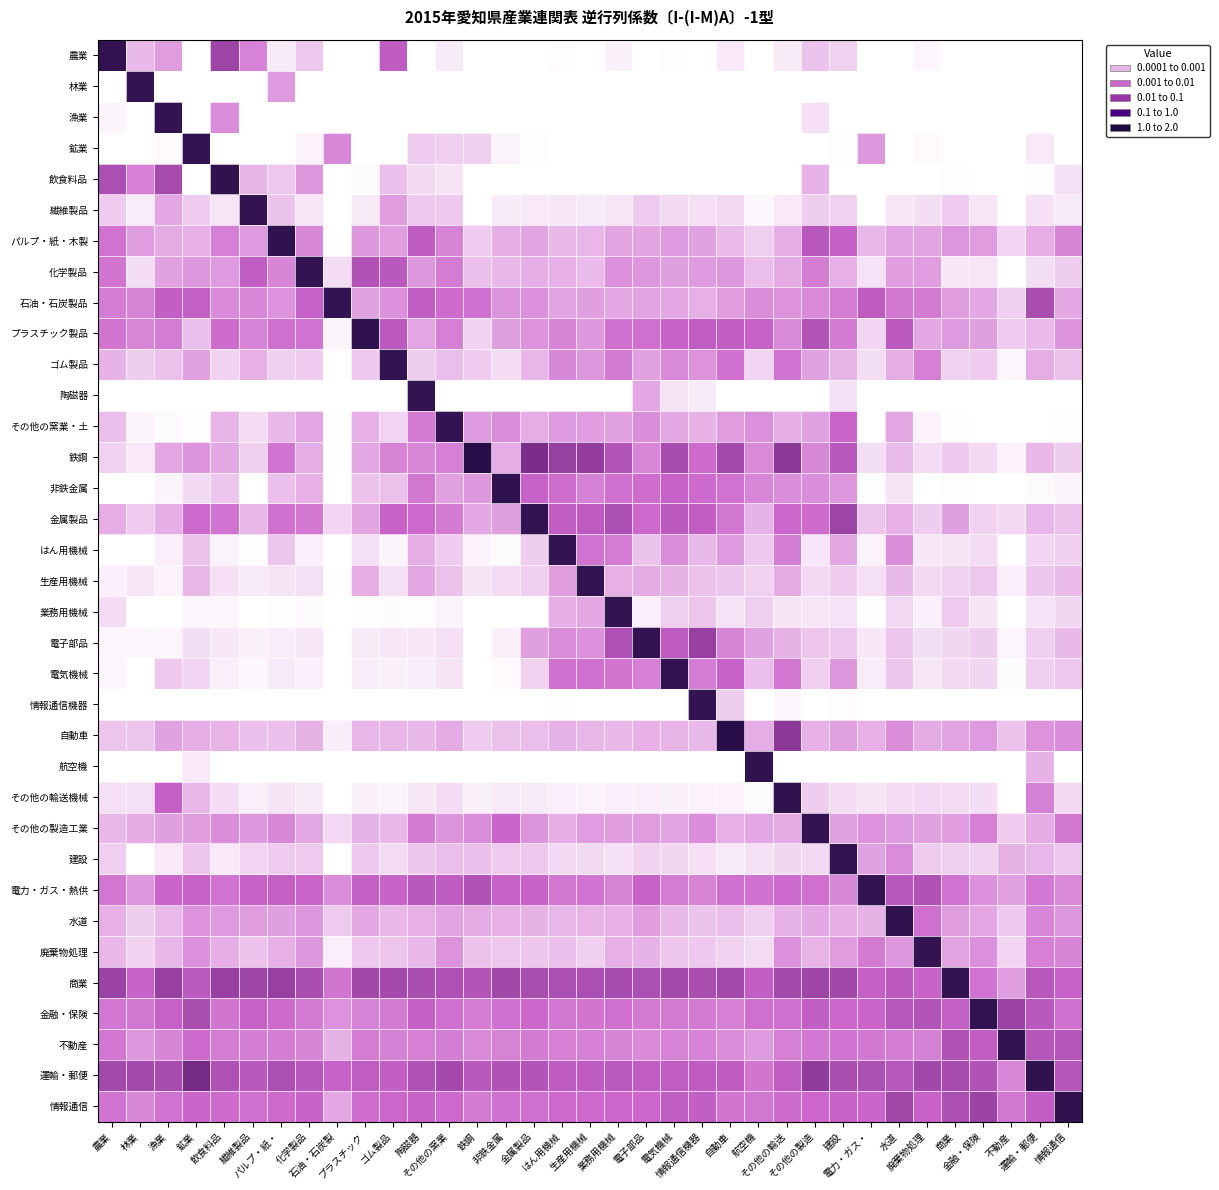

Reading right to left, extract all data points from this chart.

農業: 情報通信=0.0	運輸・郵便=0.0	不動産=0.0	金融・保険=0.0	商業=0.0	廃棄物処理=0.0	水道=0.0	電力・ガス・=0.0	建設=0.0	その他の製造=0.0	その他の輸送=0.0	航空機=0.0	自動車=0.0	情報通信機器=0.0	電気機械=0.0	電子部品=0.0	業務用機械=0.0	生産用機械=0.0	はん用機械=0.0	金属製品=0.0	非鉄金属=0.0	鉄鋼=0.0	その他の窯業=0.0	陶磁器=0.0	ゴム製品=0.0	プラスチック=0.0	石油・石炭製=0.0	化学製品=0.0	パルプ・紙・=0.0	繊維製品=0.0	飲食料品=0.1	鉱業=0.0	漁業=0.0	林業=0.0	農業=1.0
林業: 情報通信=0.0	運輸・郵便=0.0	不動産=0.0	金融・保険=0.0	商業=0.0	廃棄物処理=0.0	水道=0.0	電力・ガス・=0.0	建設=0.0	その他の製造=0.0	その他の輸送=0.0	航空機=0.0	自動車=0.0	情報通信機器=0.0	電気機械=0.0	電子部品=0.0	業務用機械=0.0	生産用機械=0.0	はん用機械=0.0	金属製品=0.0	非鉄金属=0.0	鉄鋼=0.0	その他の窯業=0.0	陶磁器=0.0	ゴム製品=0.0	プラスチック=0.0	石油・石炭製=0.0	化学製品=0.0	パルプ・紙・=0.0	繊維製品=0.0	飲食料品=0.0	鉱業=0.0	漁業=0.0	林業=1.0	農業=0.0
漁業: 情報通信=0.0	運輸・郵便=0.0	不動産=0.0	金融・保険=0.0	商業=0.0	廃棄物処理=0.0	水道=0.0	電力・ガス・=0.0	建設=0.0	その他の製造=0.0	その他の輸送=0.0	航空機=0.0	自動車=0.0	情報通信機器=0.0	電気機械=0.0	電子部品=0.0	業務用機械=0.0	生産用機械=0.0	はん用機械=0.0	金属製品=0.0	非鉄金属=0.0	鉄鋼=0.0	その他の窯業=0.0	陶磁器=0.0	ゴム製品=0.0	プラスチック=0.0	石油・石炭製=0.0	化学製品=0.0	パルプ・紙・=0.0	繊維製品=0.0	飲食料品=0.0	鉱業=0.0	漁業=1.0	林業=0.0	農業=0.0
鉱業: 情報通信=0.0	運輸・郵便=0.0	不動産=0.0	金融・保険=0.0	商業=0.0	廃棄物処理=0.0	水道=0.0	電力・ガス・=0.0	建設=0.0	その他の製造=0.0	その他の輸送=0.0	航空機=0.0	自動車=0.0	情報通信機器=0.0	電気機械=0.0	電子部品=0.0	業務用機械=0.0	生産用機械=0.0	はん用機械=0.0	金属製品=0.0	非鉄金属=0.0	鉄鋼=0.0	その他の窯業=0.0	陶磁器=0.0	ゴム製品=0.0	プラスチック=0.0	石油・石炭製=0.0	化学製品=0.0	パルプ・紙・=0.0	繊維製品=0.0	飲食料品=0.0	鉱業=1.0	漁業=0.0	林業=0.0	農業=0.0
飲食料品: 情報通信=0.0	運輸・郵便=0.0	不動産=0.0	金融・保険=0.0	商業=0.0	廃棄物処理=0.0	水道=0.0	電力・ガス・=0.0	建設=0.0	その他の製造=0.0	その他の輸送=0.0	航空機=0.0	自動車=0.0	情報通信機器=0.0	電気機械=0.0	電子部品=0.0	業務用機械=0.0	生産用機械=0.0	はん用機械=0.0	金属製品=0.0	非鉄金属=0.0	鉄鋼=0.0	その他の窯業=0.0	陶磁器=0.0	ゴム製品=0.0	プラスチック=0.0	石油・石炭製=0.0	化学製品=0.0	パルプ・紙・=0.0	繊維製品=0.0	飲食料品=1.1	鉱業=0.0	漁業=0.0	林業=0.0	農業=0.0
繊維製品: 情報通信=0.0	運輸・郵便=0.0	不動産=0.0	金融・保険=0.0	商業=0.0	廃棄物処理=0.0	水道=0.0	電力・ガス・=0.0	建設=0.0	その他の製造=0.0	その他の輸送=0.0	航空機=0.0	自動車=0.0	情報通信機器=0.0	電気機械=0.0	電子部品=0.0	業務用機械=0.0	生産用機械=0.0	はん用機械=0.0	金属製品=0.0	非鉄金属=0.0	鉄鋼=0.0	その他の窯業=0.0	陶磁器=0.0	ゴム製品=0.0	プラスチック=0.0	石油・石炭製=0.0	化学製品=0.0	パルプ・紙・=0.0	繊維製品=1.0	飲食料品=0.0	鉱業=0.0	漁業=0.0	林業=0.0	農業=0.0
パルプ・紙・木製: 情報通信=0.0	運輸・郵便=0.0	不動産=0.0	金融・保険=0.0	商業=0.0	廃棄物処理=0.0	水道=0.0	電力・ガス・=0.0	建設=0.0	その他の製造=0.0	その他の輸送=0.0	航空機=0.0	自動車=0.0	情報通信機器=0.0	電気機械=0.0	電子部品=0.0	業務用機械=0.0	生産用機械=0.0	はん用機械=0.0	金属製品=0.0	非鉄金属=0.0	鉄鋼=0.0	その他の窯業=0.0	陶磁器=0.0	ゴム製品=0.0	プラスチック=0.0	石油・石炭製=0.0	化学製品=0.0	パルプ・紙・=1.1	繊維製品=0.0	飲食料品=0.0	鉱業=0.0	漁業=0.0	林業=0.0	農業=0.0
化学製品: 情報通信=0.0	運輸・郵便=0.0	不動産=0.0	金融・保険=0.0	商業=0.0	廃棄物処理=0.0	水道=0.0	電力・ガス・=0.0	建設=0.0	その他の製造=0.0	その他の輸送=0.0	航空機=0.0	自動車=0.0	情報通信機器=0.0	電気機械=0.0	電子部品=0.0	業務用機械=0.0	生産用機械=0.0	はん用機械=0.0	金属製品=0.0	非鉄金属=0.0	鉄鋼=0.0	その他の窯業=0.0	陶磁器=0.0	ゴム製品=0.0	プラスチック=0.0	石油・石炭製=0.0	化学製品=1.1	パルプ・紙・=0.0	繊維製品=0.0	飲食料品=0.0	鉱業=0.0	漁業=0.0	林業=0.0	農業=0.0
石油・石炭製品: 情報通信=0.0	運輸・郵便=0.0	不動産=0.0	金融・保険=0.0	商業=0.0	廃棄物処理=0.0	水道=0.0	電力・ガス・=0.0	建設=0.0	その他の製造=0.0	その他の輸送=0.0	航空機=0.0	自動車=0.0	情報通信機器=0.0	電気機械=0.0	電子部品=0.0	業務用機械=0.0	生産用機械=0.0	はん用機械=0.0	金属製品=0.0	非鉄金属=0.0	鉄鋼=0.0	その他の窯業=0.0	陶磁器=0.0	ゴム製品=0.0	プラスチック=0.0	石油・石炭製=1.0	化学製品=0.0	パルプ・紙・=0.0	繊維製品=0.0	飲食料品=0.0	鉱業=0.0	漁業=0.0	林業=0.0	農業=0.0
プラスチック製品: 情報通信=0.0	運輸・郵便=0.0	不動産=0.0	金融・保険=0.0	商業=0.0	廃棄物処理=0.0	水道=0.0	電力・ガス・=0.0	建設=0.0	その他の製造=0.0	その他の輸送=0.0	航空機=0.0	自動車=0.0	情報通信機器=0.0	電気機械=0.0	電子部品=0.0	業務用機械=0.0	生産用機械=0.0	はん用機械=0.0	金属製品=0.0	非鉄金属=0.0	鉄鋼=0.0	その他の窯業=0.0	陶磁器=0.0	ゴム製品=0.0	プラスチック=1.1	石油・石炭製=0.0	化学製品=0.0	パルプ・紙・=0.0	繊維製品=0.0	飲食料品=0.0	鉱業=0.0	漁業=0.0	林業=0.0	農業=0.0
ゴム製品: 情報通信=0.0	運輸・郵便=0.0	不動産=0.0	金融・保険=0.0	商業=0.0	廃棄物処理=0.0	水道=0.0	電力・ガス・=0.0	建設=0.0	その他の製造=0.0	その他の輸送=0.0	航空機=0.0	自動車=0.0	情報通信機器=0.0	電気機械=0.0	電子部品=0.0	業務用機械=0.0	生産用機械=0.0	はん用機械=0.0	金属製品=0.0	非鉄金属=0.0	鉄鋼=0.0	その他の窯業=0.0	陶磁器=0.0	ゴム製品=1.0	プラスチック=0.0	石油・石炭製=0.0	化学製品=0.0	パルプ・紙・=0.0	繊維製品=0.0	飲食料品=0.0	鉱業=0.0	漁業=0.0	林業=0.0	農業=0.0
陶磁器: 情報通信=0.0	運輸・郵便=0.0	不動産=0.0	金融・保険=0.0	商業=0.0	廃棄物処理=0.0	水道=0.0	電力・ガス・=0.0	建設=0.0	その他の製造=0.0	その他の輸送=0.0	航空機=0.0	自動車=0.0	情報通信機器=0.0	電気機械=0.0	電子部品=0.0	業務用機械=0.0	生産用機械=0.0	はん用機械=0.0	金属製品=0.0	非鉄金属=0.0	鉄鋼=0.0	その他の窯業=0.0	陶磁器=1.0	ゴム製品=0.0	プラスチック=0.0	石油・石炭製=0.0	化学製品=0.0	パルプ・紙・=0.0	繊維製品=0.0	飲食料品=0.0	鉱業=0.0	漁業=0.0	林業=0.0	農業=0.0
その他の窯業・土: 情報通信=0.0	運輸・郵便=0.0	不動産=0.0	金融・保険=0.0	商業=0.0	廃棄物処理=0.0	水道=0.0	電力・ガス・=0.0	建設=0.0	その他の製造=0.0	その他の輸送=0.0	航空機=0.0	自動車=0.0	情報通信機器=0.0	電気機械=0.0	電子部品=0.0	業務用機械=0.0	生産用機械=0.0	はん用機械=0.0	金属製品=0.0	非鉄金属=0.0	鉄鋼=0.0	その他の窯業=1.0	陶磁器=0.0	ゴム製品=0.0	プラスチック=0.0	石油・石炭製=0.0	化学製品=0.0	パルプ・紙・=0.0	繊維製品=0.0	飲食料品=0.0	鉱業=0.0	漁業=0.0	林業=0.0	農業=0.0
鉄鋼: 情報通信=0.0	運輸・郵便=0.0	不動産=0.0	金融・保険=0.0	商業=0.0	廃棄物処理=0.0	水道=0.0	電力・ガス・=0.0	建設=0.0	その他の製造=0.0	その他の輸送=0.1	航空機=0.0	自動車=0.0	情報通信機器=0.0	電気機械=0.0	電子部品=0.0	業務用機械=0.0	生産用機械=0.1	はん用機械=0.1	金属製品=0.2	非鉄金属=0.0	鉄鋼=1.4	その他の窯業=0.0	陶磁器=0.0	ゴム製品=0.0	プラスチック=0.0	石油・石炭製=0.0	化学製品=0.0	パルプ・紙・=0.0	繊維製品=0.0	飲食料品=0.0	鉱業=0.0	漁業=0.0	林業=0.0	農業=0.0
非鉄金属: 情報通信=0.0	運輸・郵便=0.0	不動産=0.0	金融・保険=0.0	商業=0.0	廃棄物処理=0.0	水道=0.0	電力・ガス・=0.0	建設=0.0	その他の製造=0.0	その他の輸送=0.0	航空機=0.0	自動車=0.0	情報通信機器=0.0	電気機械=0.0	電子部品=0.0	業務用機械=0.0	生産用機械=0.0	はん用機械=0.0	金属製品=0.0	非鉄金属=1.1	鉄鋼=0.0	その他の窯業=0.0	陶磁器=0.0	ゴム製品=0.0	プラスチック=0.0	石油・石炭製=0.0	化学製品=0.0	パルプ・紙・=0.0	繊維製品=0.0	飲食料品=0.0	鉱業=0.0	漁業=0.0	林業=0.0	農業=0.0
金属製品: 情報通信=0.0	運輸・郵便=0.0	不動産=0.0	金融・保険=0.0	商業=0.0	廃棄物処理=0.0	水道=0.0	電力・ガス・=0.0	建設=0.1	その他の製造=0.0	その他の輸送=0.0	航空機=0.0	自動車=0.0	情報通信機器=0.0	電気機械=0.0	電子部品=0.0	業務用機械=0.0	生産用機械=0.0	はん用機械=0.0	金属製品=1.1	非鉄金属=0.0	鉄鋼=0.0	その他の窯業=0.0	陶磁器=0.0	ゴム製品=0.0	プラスチック=0.0	石油・石炭製=0.0	化学製品=0.0	パルプ・紙・=0.0	繊維製品=0.0	飲食料品=0.0	鉱業=0.0	漁業=0.0	林業=0.0	農業=0.0
はん用機械: 情報通信=0.0	運輸・郵便=0.0	不動産=0.0	金融・保険=0.0	商業=0.0	廃棄物処理=0.0	水道=0.0	電力・ガス・=0.0	建設=0.0	その他の製造=0.0	その他の輸送=0.0	航空機=0.0	自動車=0.0	情報通信機器=0.0	電気機械=0.0	電子部品=0.0	業務用機械=0.0	生産用機械=0.0	はん用機械=1.0	金属製品=0.0	非鉄金属=0.0	鉄鋼=0.0	その他の窯業=0.0	陶磁器=0.0	ゴム製品=0.0	プラスチック=0.0	石油・石炭製=0.0	化学製品=0.0	パルプ・紙・=0.0	繊維製品=0.0	飲食料品=0.0	鉱業=0.0	漁業=0.0	林業=0.0	農業=0.0
生産用機械: 情報通信=0.0	運輸・郵便=0.0	不動産=0.0	金融・保険=0.0	商業=0.0	廃棄物処理=0.0	水道=0.0	電力・ガス・=0.0	建設=0.0	その他の製造=0.0	その他の輸送=0.0	航空機=0.0	自動車=0.0	情報通信機器=0.0	電気機械=0.0	電子部品=0.0	業務用機械=0.0	生産用機械=1.0	はん用機械=0.0	金属製品=0.0	非鉄金属=0.0	鉄鋼=0.0	その他の窯業=0.0	陶磁器=0.0	ゴム製品=0.0	プラスチック=0.0	石油・石炭製=0.0	化学製品=0.0	パルプ・紙・=0.0	繊維製品=0.0	飲食料品=0.0	鉱業=0.0	漁業=0.0	林業=0.0	農業=0.0
業務用機械: 情報通信=0.0	運輸・郵便=0.0	不動産=0.0	金融・保険=0.0	商業=0.0	廃棄物処理=0.0	水道=0.0	電力・ガス・=0.0	建設=0.0	その他の製造=0.0	その他の輸送=0.0	航空機=0.0	自動車=0.0	情報通信機器=0.0	電気機械=0.0	電子部品=0.0	業務用機械=1.0	生産用機械=0.0	はん用機械=0.0	金属製品=0.0	非鉄金属=0.0	鉄鋼=0.0	その他の窯業=0.0	陶磁器=0.0	ゴム製品=0.0	プラスチック=0.0	石油・石炭製=0.0	化学製品=0.0	パルプ・紙・=0.0	繊維製品=0.0	飲食料品=0.0	鉱業=0.0	漁業=0.0	林業=0.0	農業=0.0
電子部品: 情報通信=0.0	運輸・郵便=0.0	不動産=0.0	金融・保険=0.0	商業=0.0	廃棄物処理=0.0	水道=0.0	電力・ガス・=0.0	建設=0.0	その他の製造=0.0	その他の輸送=0.0	航空機=0.0	自動車=0.0	情報通信機器=0.1	電気機械=0.0	電子部品=1.1	業務用機械=0.0	生産用機械=0.0	はん用機械=0.0	金属製品=0.0	非鉄金属=0.0	鉄鋼=0.0	その他の窯業=0.0	陶磁器=0.0	ゴム製品=0.0	プラスチック=0.0	石油・石炭製=0.0	化学製品=0.0	パルプ・紙・=0.0	繊維製品=0.0	飲食料品=0.0	鉱業=0.0	漁業=0.0	林業=0.0	農業=0.0
電気機械: 情報通信=0.0	運輸・郵便=0.0	不動産=0.0	金融・保険=0.0	商業=0.0	廃棄物処理=0.0	水道=0.0	電力・ガス・=0.0	建設=0.0	その他の製造=0.0	その他の輸送=0.0	航空機=0.0	自動車=0.0	情報通信機器=0.0	電気機械=1.1	電子部品=0.0	業務用機械=0.0	生産用機械=0.0	はん用機械=0.0	金属製品=0.0	非鉄金属=0.0	鉄鋼=0.0	その他の窯業=0.0	陶磁器=0.0	ゴム製品=0.0	プラスチック=0.0	石油・石炭製=0.0	化学製品=0.0	パルプ・紙・=0.0	繊維製品=0.0	飲食料品=0.0	鉱業=0.0	漁業=0.0	林業=0.0	農業=0.0
情報通信機器: 情報通信=0.0	運輸・郵便=0.0	不動産=0.0	金融・保険=0.0	商業=0.0	廃棄物処理=0.0	水道=0.0	電力・ガス・=0.0	建設=0.0	その他の製造=0.0	その他の輸送=0.0	航空機=0.0	自動車=0.0	情報通信機器=1.0	電気機械=0.0	電子部品=0.0	業務用機械=0.0	生産用機械=0.0	はん用機械=0.0	金属製品=0.0	非鉄金属=0.0	鉄鋼=0.0	その他の窯業=0.0	陶磁器=0.0	ゴム製品=0.0	プラスチック=0.0	石油・石炭製=0.0	化学製品=0.0	パルプ・紙・=0.0	繊維製品=0.0	飲食料品=0.0	鉱業=0.0	漁業=0.0	林業=0.0	農業=0.0
自動車: 情報通信=0.0	運輸・郵便=0.0	不動産=0.0	金融・保険=0.0	商業=0.0	廃棄物処理=0.0	水道=0.0	電力・ガス・=0.0	建設=0.0	その他の製造=0.0	その他の輸送=0.1	航空機=0.0	自動車=1.4	情報通信機器=0.0	電気機械=0.0	電子部品=0.0	業務用機械=0.0	生産用機械=0.0	はん用機械=0.0	金属製品=0.0	非鉄金属=0.0	鉄鋼=0.0	その他の窯業=0.0	陶磁器=0.0	ゴム製品=0.0	プラスチック=0.0	石油・石炭製=0.0	化学製品=0.0	パルプ・紙・=0.0	繊維製品=0.0	飲食料品=0.0	鉱業=0.0	漁業=0.0	林業=0.0	農業=0.0
航空機: 情報通信=0.0	運輸・郵便=0.0	不動産=0.0	金融・保険=0.0	商業=0.0	廃棄物処理=0.0	水道=0.0	電力・ガス・=0.0	建設=0.0	その他の製造=0.0	その他の輸送=0.0	航空機=1.1	自動車=0.0	情報通信機器=0.0	電気機械=0.0	電子部品=0.0	業務用機械=0.0	生産用機械=0.0	はん用機械=0.0	金属製品=0.0	非鉄金属=0.0	鉄鋼=0.0	その他の窯業=0.0	陶磁器=0.0	ゴム製品=0.0	プラスチック=0.0	石油・石炭製=0.0	化学製品=0.0	パルプ・紙・=0.0	繊維製品=0.0	飲食料品=0.0	鉱業=0.0	漁業=0.0	林業=0.0	農業=0.0
その他の輸送機械: 情報通信=0.0	運輸・郵便=0.0	不動産=0.0	金融・保険=0.0	商業=0.0	廃棄物処理=0.0	水道=0.0	電力・ガス・=0.0	建設=0.0	その他の製造=0.0	その他の輸送=1.1	航空機=0.0	自動車=0.0	情報通信機器=0.0	電気機械=0.0	電子部品=0.0	業務用機械=0.0	生産用機械=0.0	はん用機械=0.0	金属製品=0.0	非鉄金属=0.0	鉄鋼=0.0	その他の窯業=0.0	陶磁器=0.0	ゴム製品=0.0	プラスチック=0.0	石油・石炭製=0.0	化学製品=0.0	パルプ・紙・=0.0	繊維製品=0.0	飲食料品=0.0	鉱業=0.0	漁業=0.0	林業=0.0	農業=0.0
その他の製造工業: 情報通信=0.0	運輸・郵便=0.0	不動産=0.0	金融・保険=0.0	商業=0.0	廃棄物処理=0.0	水道=0.0	電力・ガス・=0.0	建設=0.0	その他の製造=1.0	その他の輸送=0.0	航空機=0.0	自動車=0.0	情報通信機器=0.0	電気機械=0.0	電子部品=0.0	業務用機械=0.0	生産用機械=0.0	はん用機械=0.0	金属製品=0.0	非鉄金属=0.0	鉄鋼=0.0	その他の窯業=0.0	陶磁器=0.0	ゴム製品=0.0	プラスチック=0.0	石油・石炭製=0.0	化学製品=0.0	パルプ・紙・=0.0	繊維製品=0.0	飲食料品=0.0	鉱業=0.0	漁業=0.0	林業=0.0	農業=0.0
建設: 情報通信=0.0	運輸・郵便=0.0	不動産=0.0	金融・保険=0.0	商業=0.0	廃棄物処理=0.0	水道=0.0	電力・ガス・=0.0	建設=1.0	その他の製造=0.0	その他の輸送=0.0	航空機=0.0	自動車=0.0	情報通信機器=0.0	電気機械=0.0	電子部品=0.0	業務用機械=0.0	生産用機械=0.0	はん用機械=0.0	金属製品=0.0	非鉄金属=0.0	鉄鋼=0.0	その他の窯業=0.0	陶磁器=0.0	ゴム製品=0.0	プラスチック=0.0	石油・石炭製=0.0	化学製品=0.0	パルプ・紙・=0.0	繊維製品=0.0	飲食料品=0.0	鉱業=0.0	漁業=0.0	林業=0.0	農業=0.0
電力・ガス・熱供: 情報通信=0.0	運輸・郵便=0.0	不動産=0.0	金融・保険=0.0	商業=0.0	廃棄物処理=0.0	水道=0.0	電力・ガス・=1.0	建設=0.0	その他の製造=0.0	その他の輸送=0.0	航空機=0.0	自動車=0.0	情報通信機器=0.0	電気機械=0.0	電子部品=0.0	業務用機械=0.0	生産用機械=0.0	はん用機械=0.0	金属製品=0.0	非鉄金属=0.0	鉄鋼=0.0	その他の窯業=0.0	陶磁器=0.0	ゴム製品=0.0	プラスチック=0.0	石油・石炭製=0.0	化学製品=0.0	パルプ・紙・=0.0	繊維製品=0.0	飲食料品=0.0	鉱業=0.0	漁業=0.0	林業=0.0	農業=0.0
水道: 情報通信=0.0	運輸・郵便=0.0	不動産=0.0	金融・保険=0.0	商業=0.0	廃棄物処理=0.0	水道=1.1	電力・ガス・=0.0	建設=0.0	その他の製造=0.0	その他の輸送=0.0	航空機=0.0	自動車=0.0	情報通信機器=0.0	電気機械=0.0	電子部品=0.0	業務用機械=0.0	生産用機械=0.0	はん用機械=0.0	金属製品=0.0	非鉄金属=0.0	鉄鋼=0.0	その他の窯業=0.0	陶磁器=0.0	ゴム製品=0.0	プラスチック=0.0	石油・石炭製=0.0	化学製品=0.0	パルプ・紙・=0.0	繊維製品=0.0	飲食料品=0.0	鉱業=0.0	漁業=0.0	林業=0.0	農業=0.0
廃棄物処理: 情報通信=0.0	運輸・郵便=0.0	不動産=0.0	金融・保険=0.0	商業=0.0	廃棄物処理=1.0	水道=0.0	電力・ガス・=0.0	建設=0.0	その他の製造=0.0	その他の輸送=0.0	航空機=0.0	自動車=0.0	情報通信機器=0.0	電気機械=0.0	電子部品=0.0	業務用機械=0.0	生産用機械=0.0	はん用機械=0.0	金属製品=0.0	非鉄金属=0.0	鉄鋼=0.0	その他の窯業=0.0	陶磁器=0.0	ゴム製品=0.0	プラスチック=0.0	石油・石炭製=0.0	化学製品=0.0	パルプ・紙・=0.0	繊維製品=0.0	飲食料品=0.0	鉱業=0.0	漁業=0.0	林業=0.0	農業=0.0
商業: 情報通信=0.0	運輸・郵便=0.0	不動産=0.0	金融・保険=0.0	商業=1.0	廃棄物処理=0.0	水道=0.0	電力・ガス・=0.0	建設=0.0	その他の製造=0.1	その他の輸送=0.0	航空機=0.0	自動車=0.0	情報通信機器=0.0	電気機械=0.0	電子部品=0.0	業務用機械=0.0	生産用機械=0.0	はん用機械=0.0	金属製品=0.0	非鉄金属=0.1	鉄鋼=0.0	その他の窯業=0.0	陶磁器=0.0	ゴム製品=0.0	プラスチック=0.1	石油・石炭製=0.0	化学製品=0.0	パルプ・紙・=0.1	繊維製品=0.1	飲食料品=0.1	鉱業=0.0	漁業=0.1	林業=0.0	農業=0.1
金融・保険: 情報通信=0.0	運輸・郵便=0.0	不動産=0.1	金融・保険=1.0	商業=0.0	廃棄物処理=0.0	水道=0.0	電力・ガス・=0.0	建設=0.0	その他の製造=0.0	その他の輸送=0.0	航空機=0.0	自動車=0.0	情報通信機器=0.0	電気機械=0.0	電子部品=0.0	業務用機械=0.0	生産用機械=0.0	はん用機械=0.0	金属製品=0.0	非鉄金属=0.0	鉄鋼=0.0	その他の窯業=0.0	陶磁器=0.0	ゴム製品=0.0	プラスチック=0.0	石油・石炭製=0.0	化学製品=0.0	パルプ・紙・=0.0	繊維製品=0.0	飲食料品=0.0	鉱業=0.0	漁業=0.0	林業=0.0	農業=0.0
不動産: 情報通信=0.0	運輸・郵便=0.0	不動産=1.0	金融・保険=0.0	商業=0.0	廃棄物処理=0.0	水道=0.0	電力・ガス・=0.0	建設=0.0	その他の製造=0.0	その他の輸送=0.0	航空機=0.0	自動車=0.0	情報通信機器=0.0	電気機械=0.0	電子部品=0.0	業務用機械=0.0	生産用機械=0.0	はん用機械=0.0	金属製品=0.0	非鉄金属=0.0	鉄鋼=0.0	その他の窯業=0.0	陶磁器=0.0	ゴム製品=0.0	プラスチック=0.0	石油・石炭製=0.0	化学製品=0.0	パルプ・紙・=0.0	繊維製品=0.0	飲食料品=0.0	鉱業=0.0	漁業=0.0	林業=0.0	農業=0.0
運輸・郵便: 情報通信=0.0	運輸・郵便=1.1	不動産=0.0	金融・保険=0.0	商業=0.0	廃棄物処理=0.1	水道=0.0	電力・ガス・=0.0	建設=0.0	その他の製造=0.1	その他の輸送=0.0	航空機=0.0	自動車=0.0	情報通信機器=0.0	電気機械=0.0	電子部品=0.0	業務用機械=0.0	生産用機械=0.0	はん用機械=0.0	金属製品=0.0	非鉄金属=0.0	鉄鋼=0.0	その他の窯業=0.0	陶磁器=0.0	ゴム製品=0.0	プラスチック=0.0	石油・石炭製=0.0	化学製品=0.0	パルプ・紙・=0.0	繊維製品=0.0	飲食料品=0.0	鉱業=0.2	漁業=0.0	林業=0.0	農業=0.0
情報通信: 情報通信=1.1	運輸・郵便=0.0	不動産=0.0	金融・保険=0.1	商業=0.0	廃棄物処理=0.0	水道=0.1	電力・ガス・=0.0	建設=0.0	その他の製造=0.0	その他の輸送=0.0	航空機=0.0	自動車=0.0	情報通信機器=0.0	電気機械=0.0	電子部品=0.0	業務用機械=0.0	生産用機械=0.0	はん用機械=0.0	金属製品=0.0	非鉄金属=0.0	鉄鋼=0.0	その他の窯業=0.0	陶磁器=0.0	ゴム製品=0.0	プラスチック=0.0	石油・石炭製=0.0	化学製品=0.0	パルプ・紙・=0.0	繊維製品=0.0	飲食料品=0.0	鉱業=0.0	漁業=0.0	林業=0.0	農業=0.0